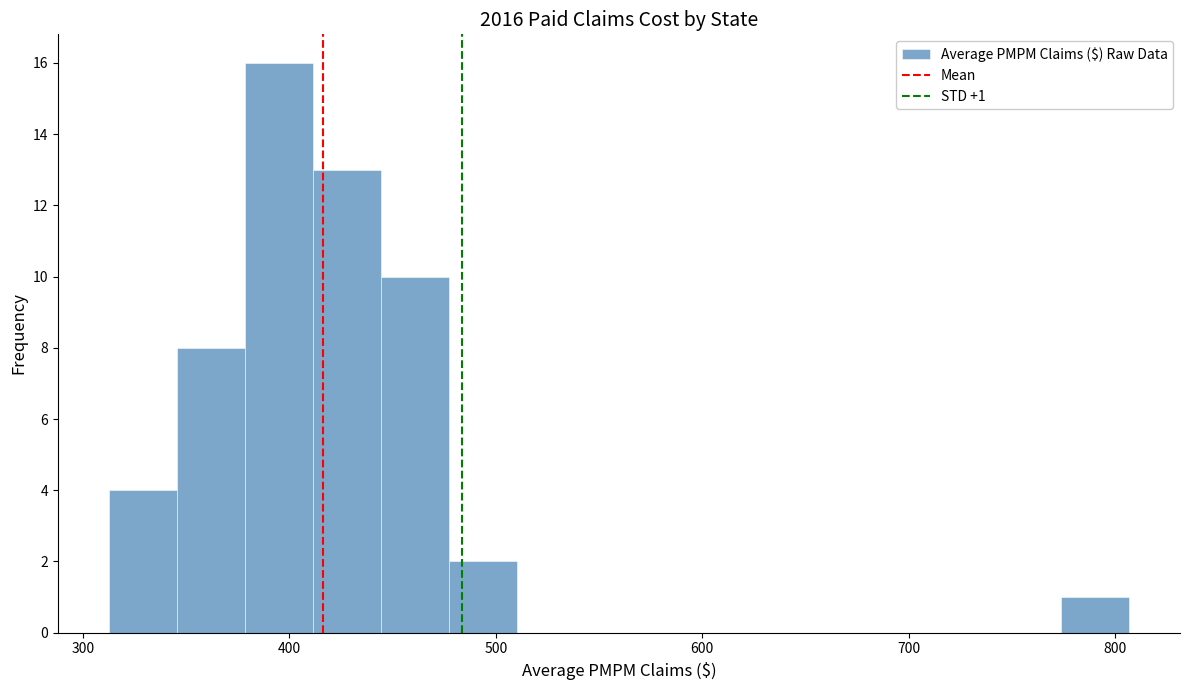

Read against the x-axis, roughly where is the centre of the tallest bar?

390